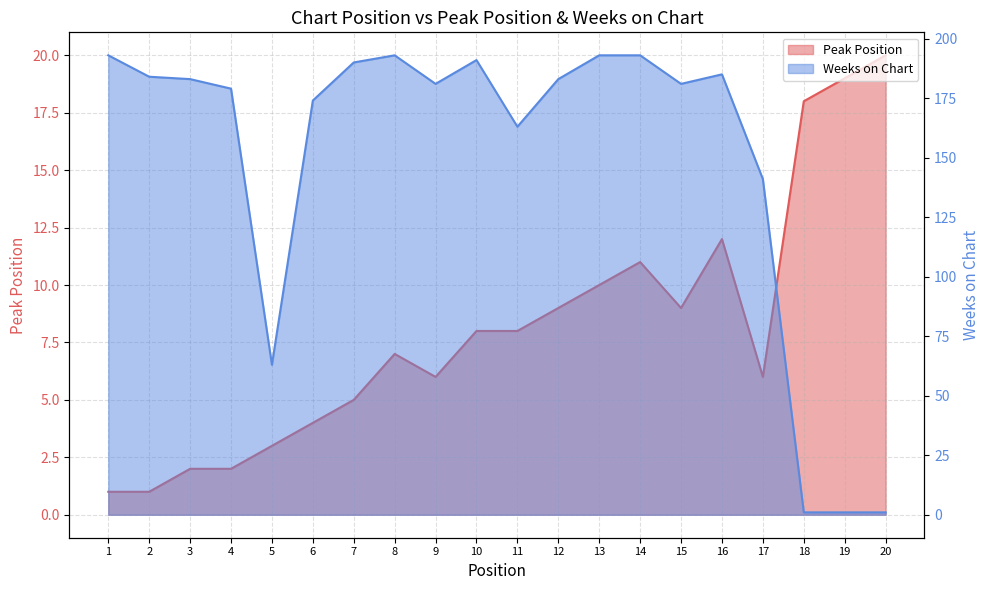

What are all the series names shown in the legend?

Peak Position, Weeks on Chart